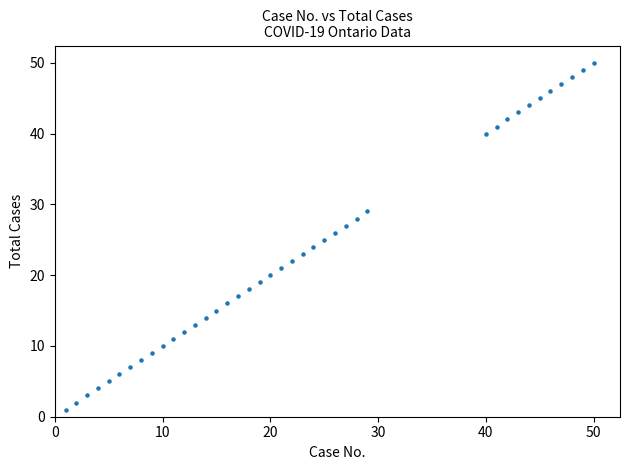

What is the range of X values (max minus min)?

49